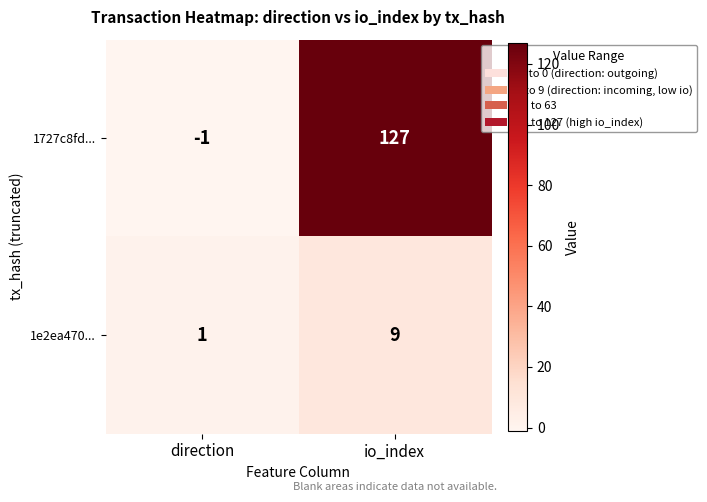

Rank the series by their average value, from highest to lowest.

1727c8fd..., 1e2ea470...